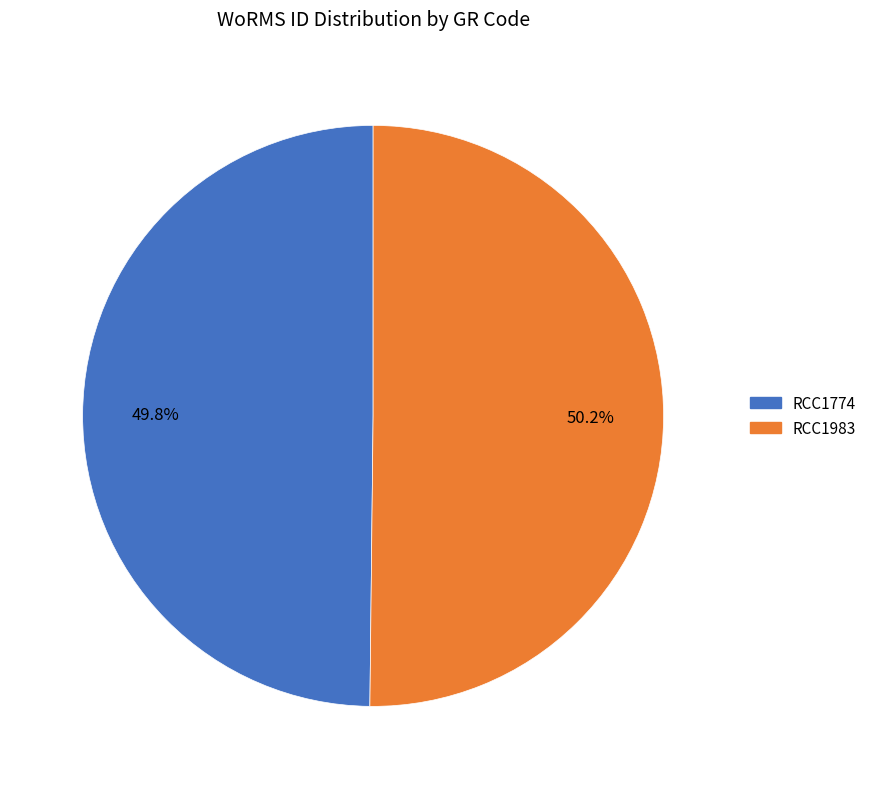

To the nearest percent, what percentage of the pie is RCC1774?

50%